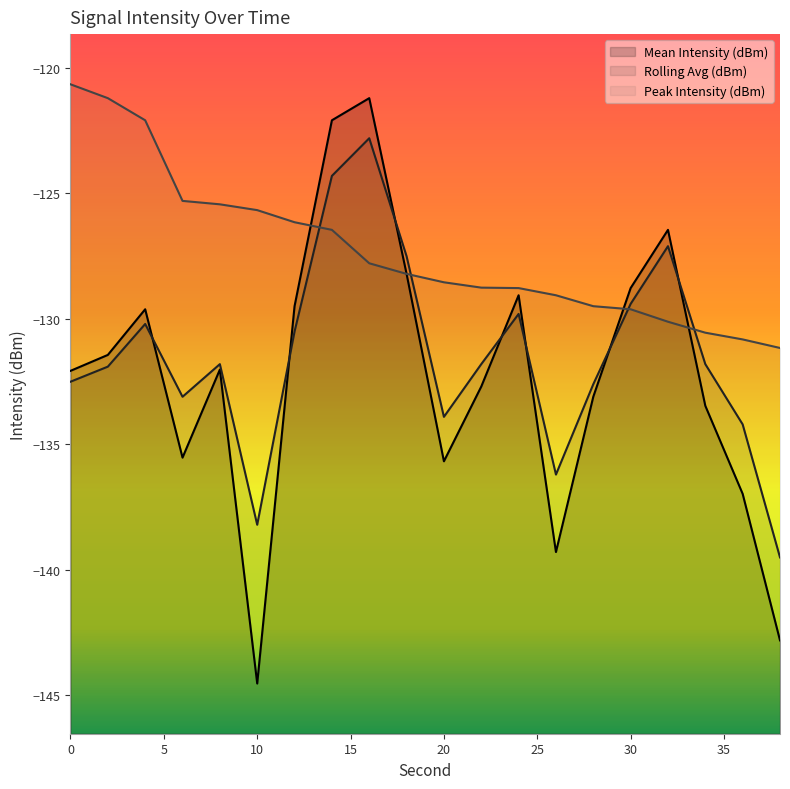

How many interior local peaks does the Mean Intensity (dBm) series have?

5